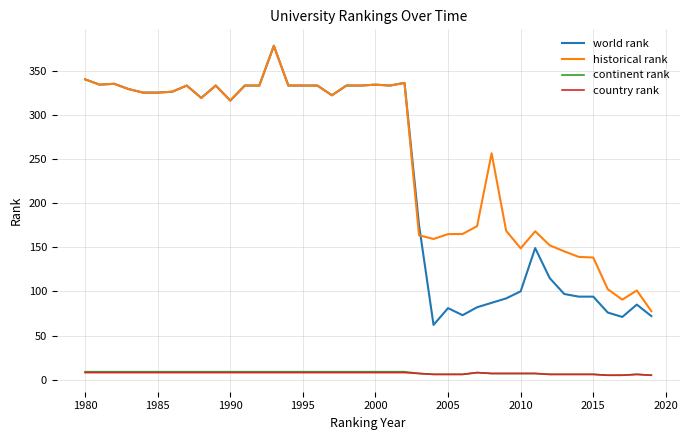

Which series has the largest total across all categories?

historical rank